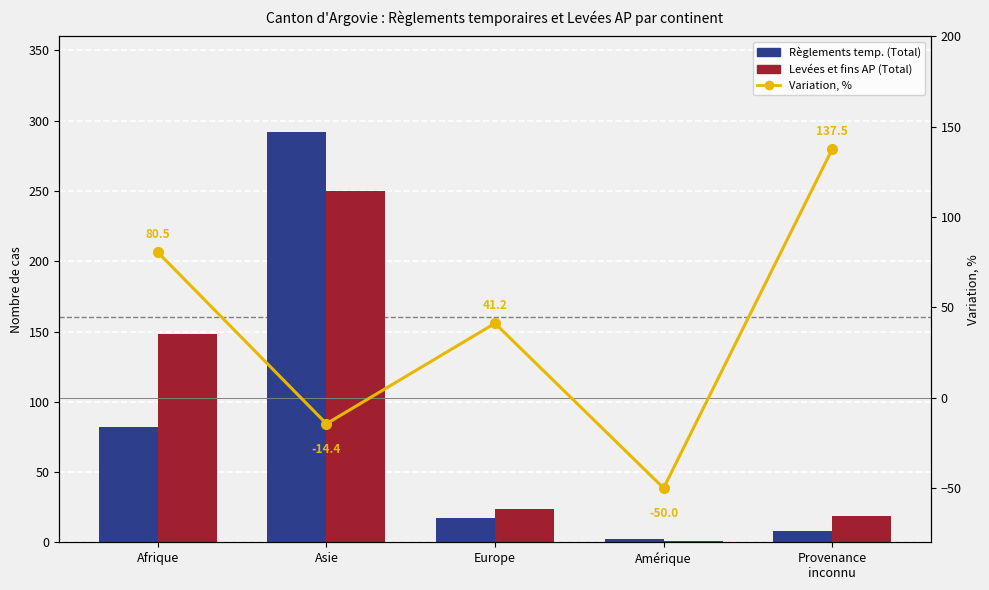

Which series changed the most between Asie and Amérique?

Règlements temp. (Total)